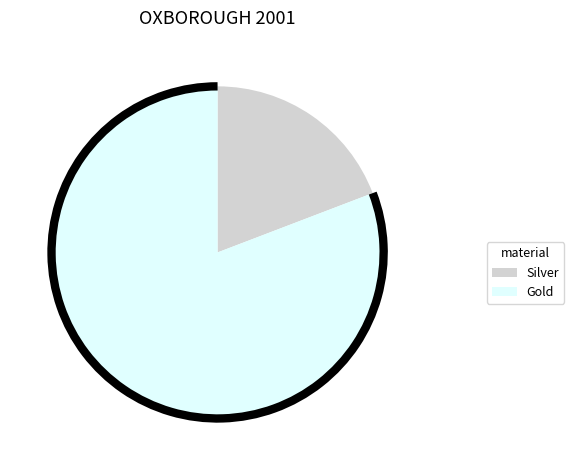

Rank the categories by value from highest to lowest.

Gold, Silver